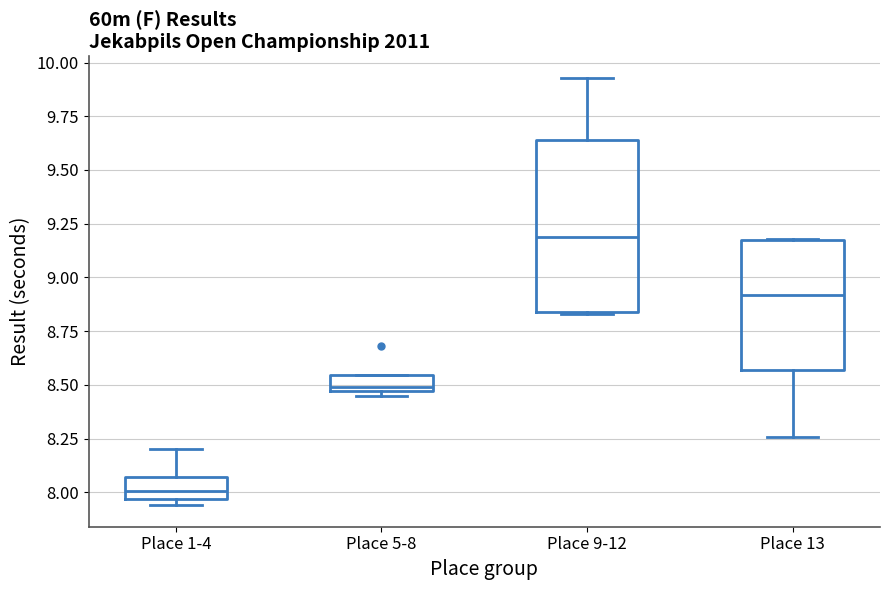

Which box has the lowest median line?

Place 1-4